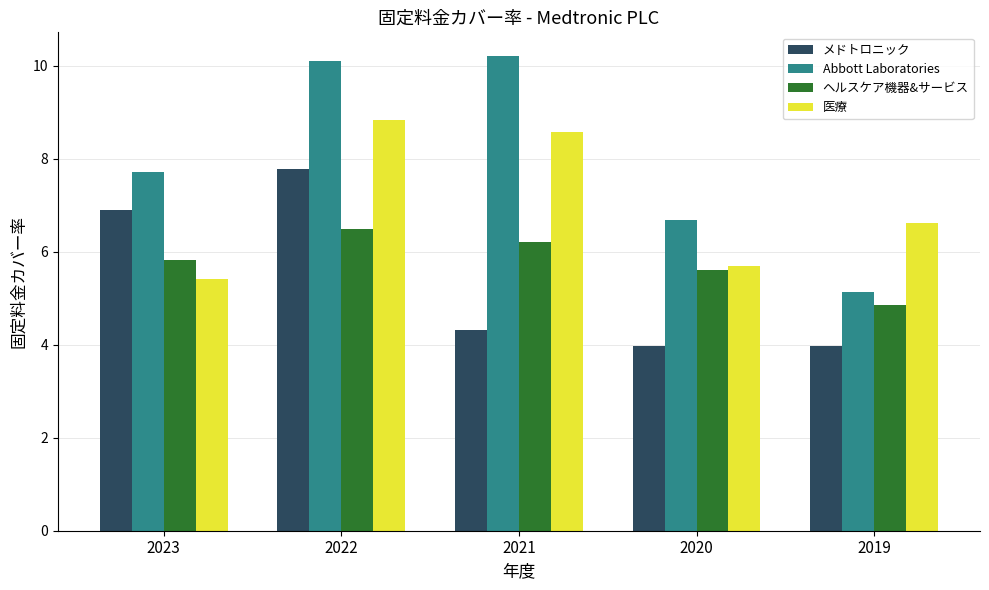

List the series in order of their overall mean, highest first.

Abbott Laboratories, 医療, ヘルスケア機器&サービス, メドトロニック